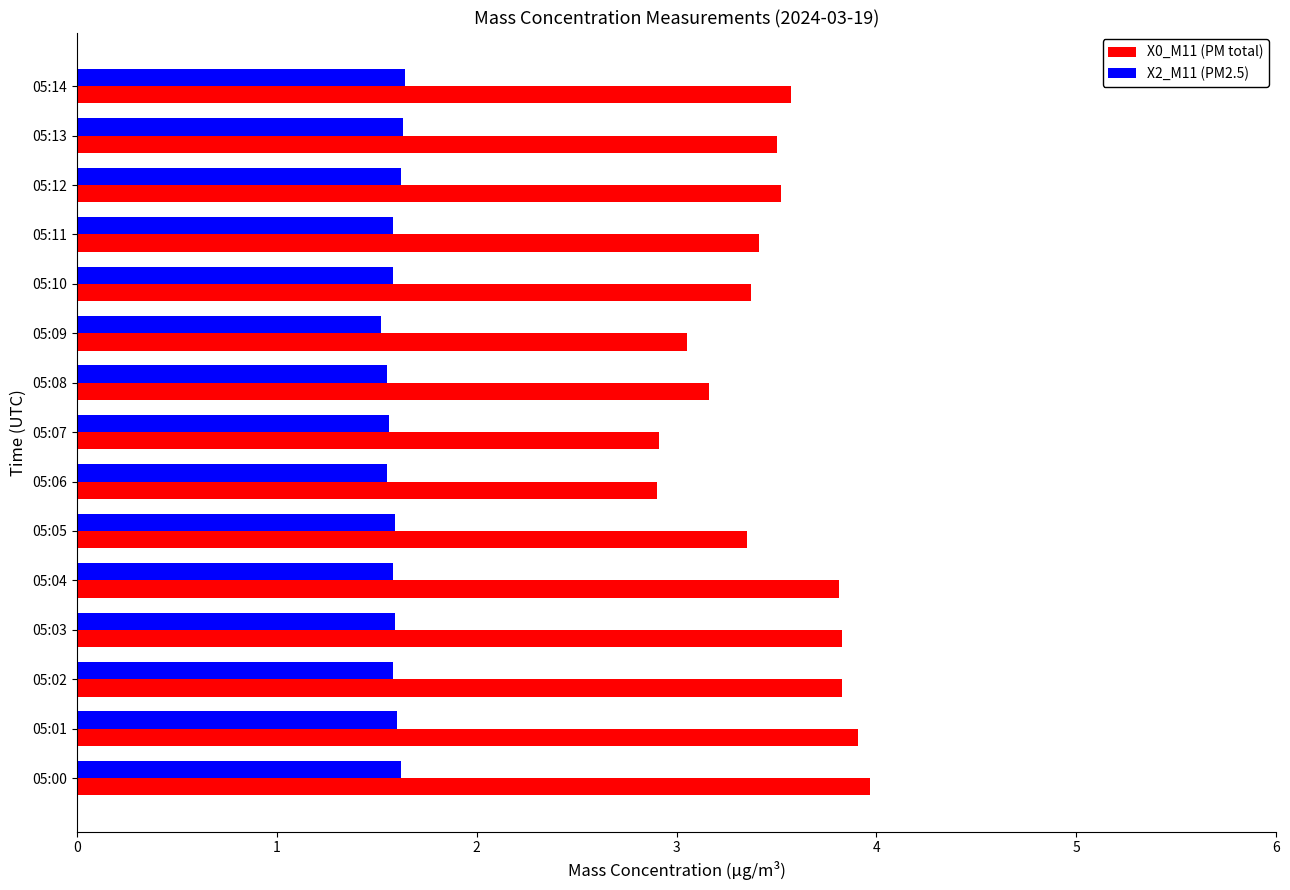

Is it true that X2_M11 (PM2.5) equals 1.6 at 05:05?

True